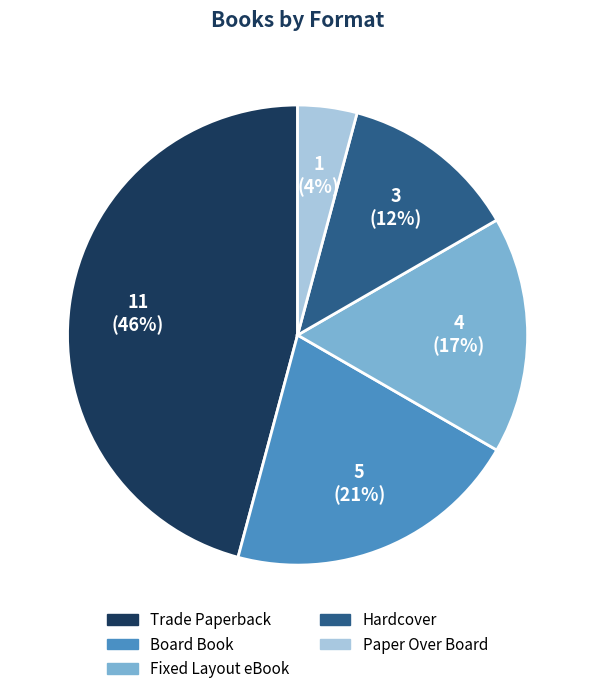

Which slice is the smallest?

Paper Over Board